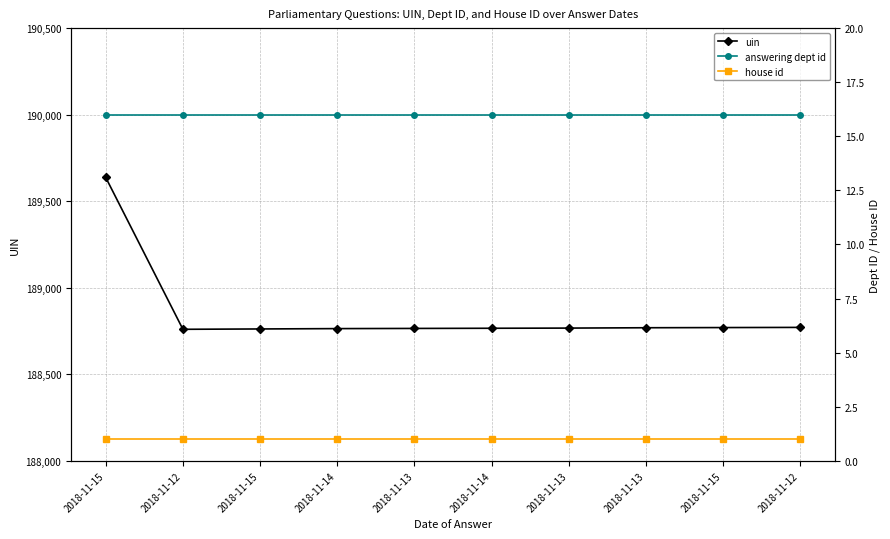

The value of answering dept id at 2018-11-15 is 16. True or false?

True